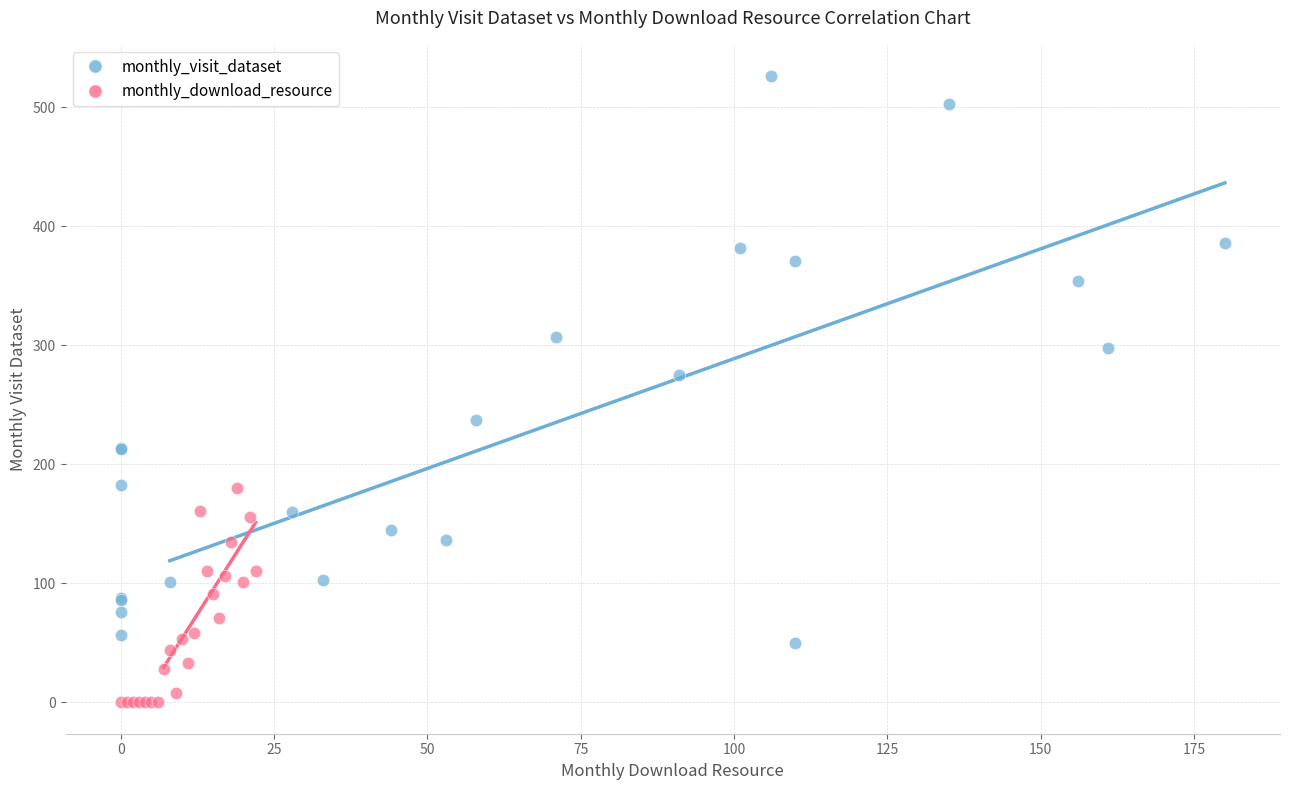

Which series has the largest Y range (max minus min)?

monthly_visit_dataset